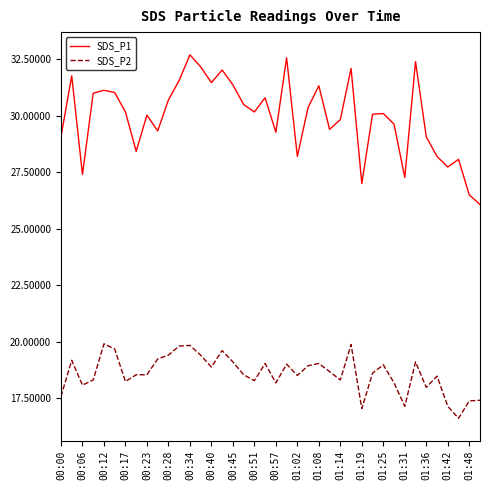

True or false: SDS_P1 and SDS_P2 intersect in this chart.

False